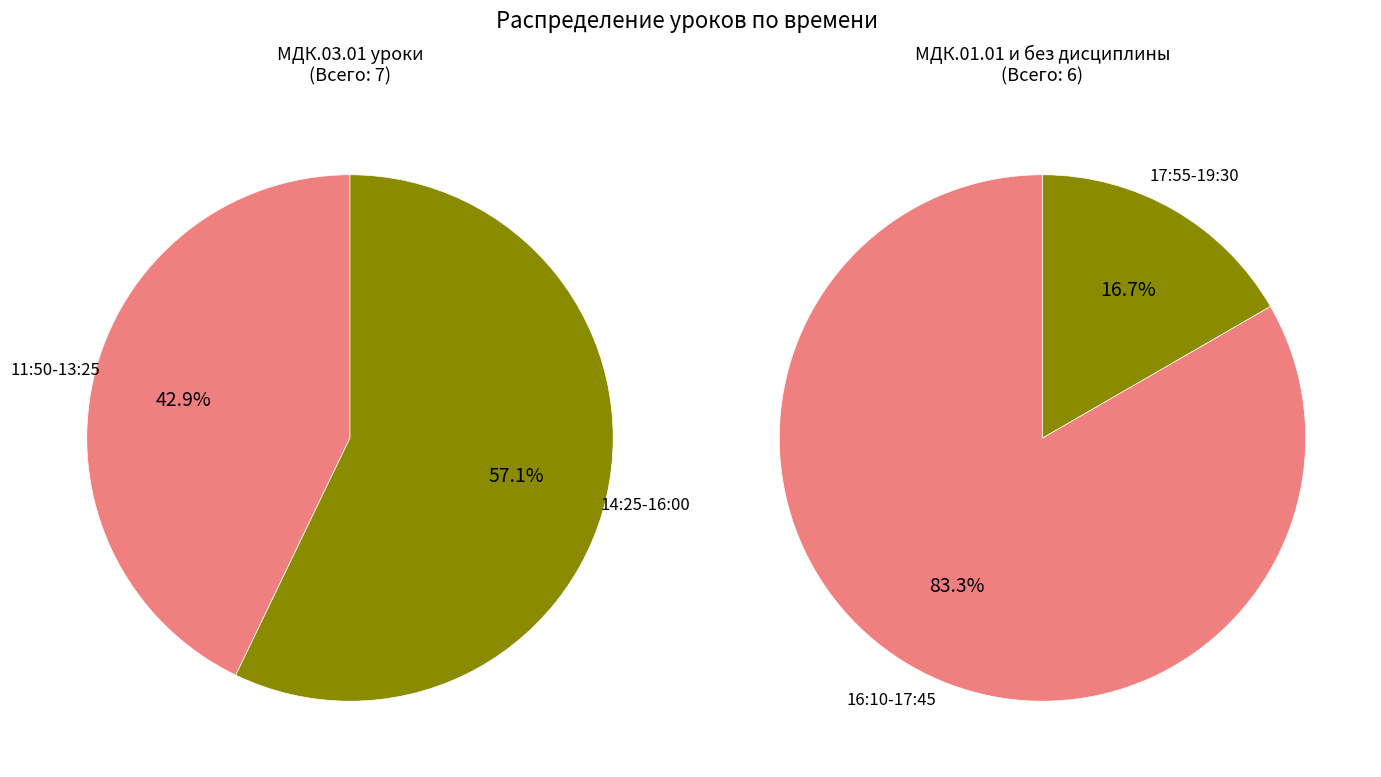

Does 11:50-13:25 account for over 50% of the chart?

No